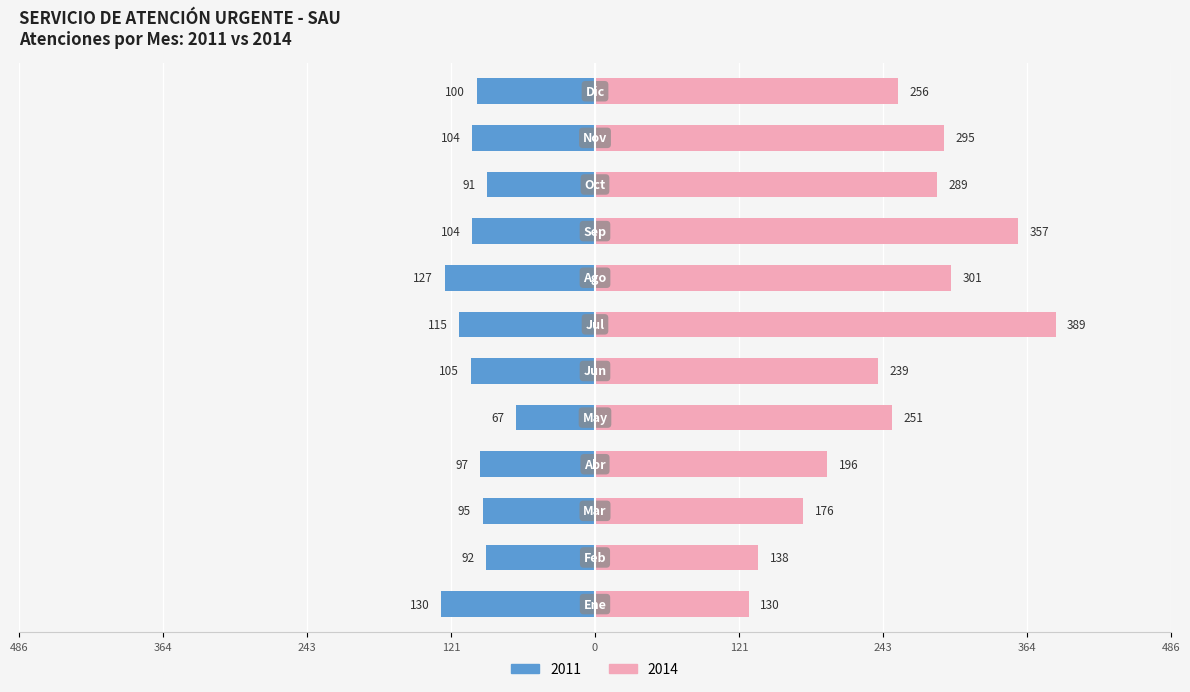

Where does the 2011 series first go above -100?

Feb